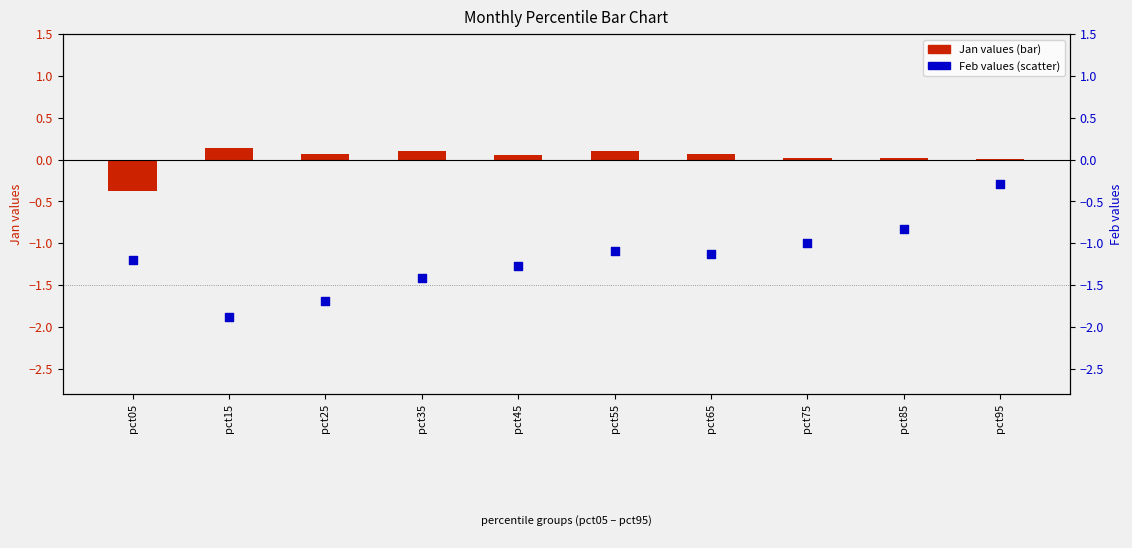

Is the value of Jan values at pct85 greater than the value of Feb values at pct05?

Yes